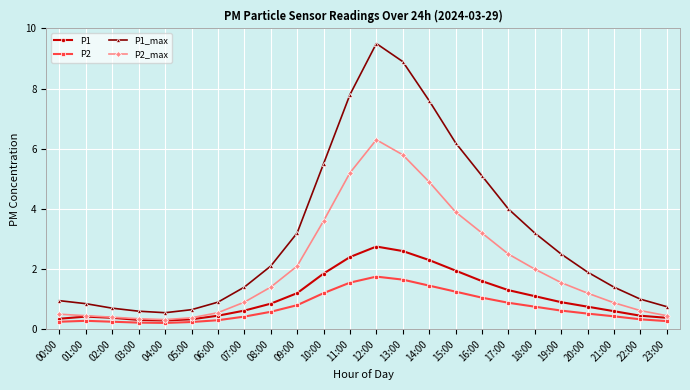

What is the value of the P2_max point at the 2nd from the left?

0.5